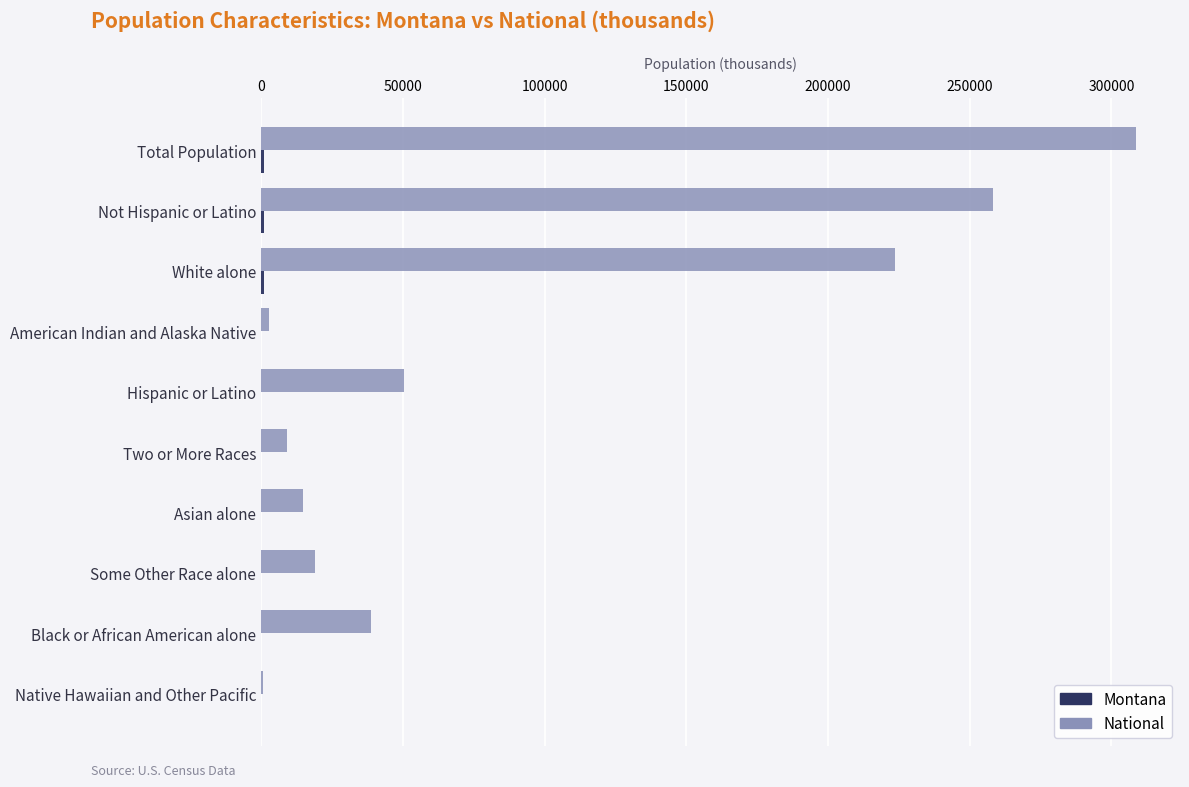

At which label is National closest to 154642?

White alone